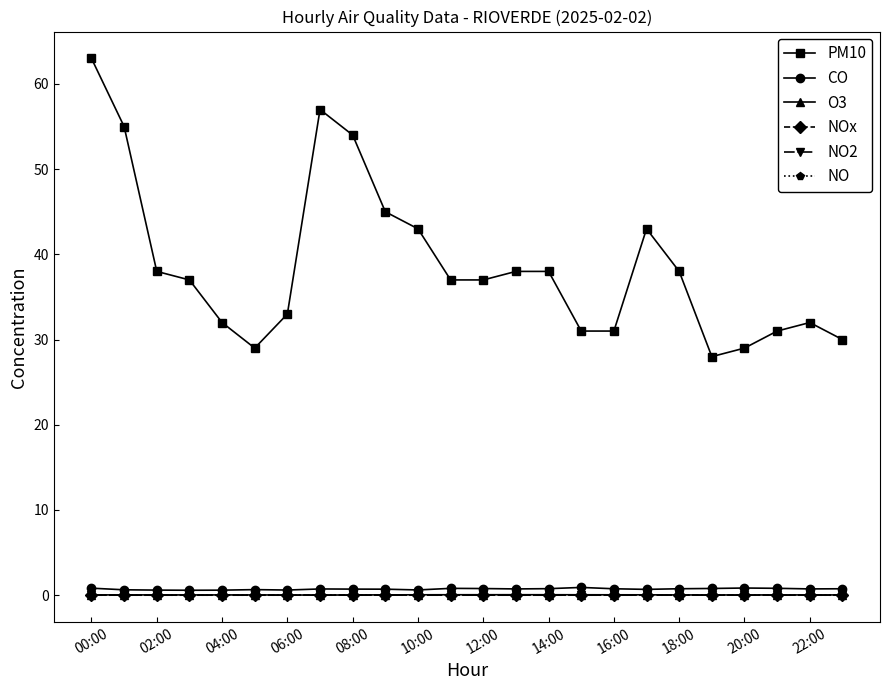

True or false: CO and NO2 cross at least once.

False